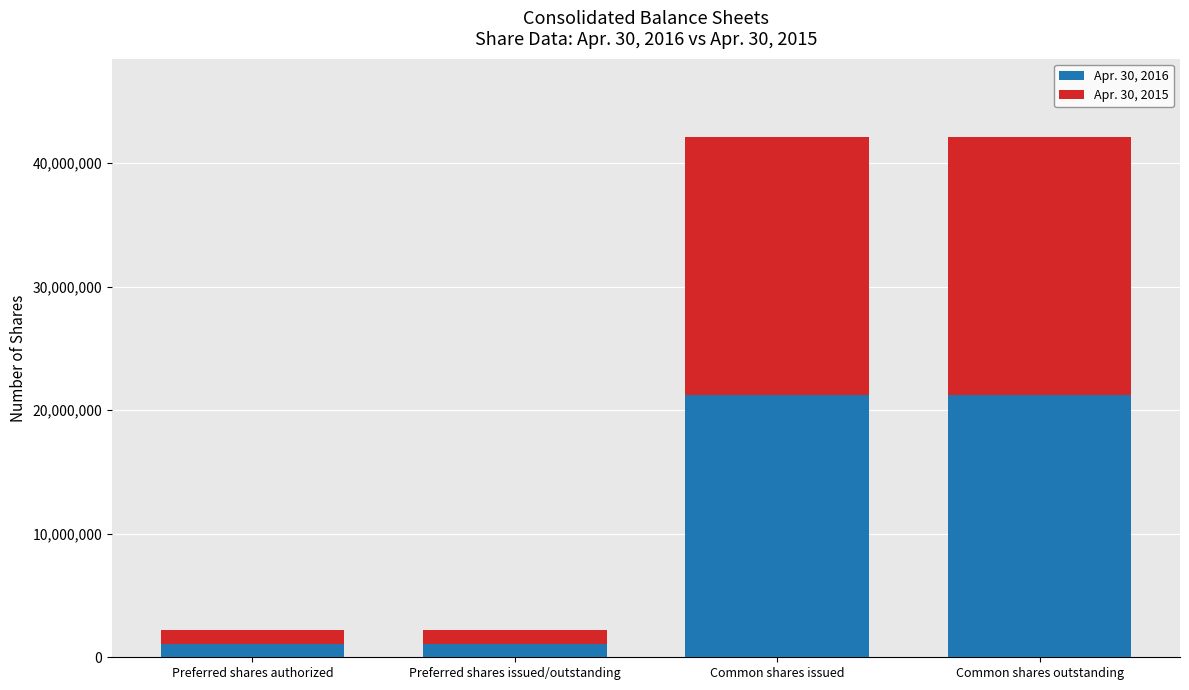

Reading right to left, what are the values for Apr. 30, 2016?

Common shares outstanding=21249676	Common shares issued=21249676	Preferred shares issued/outstanding=1100000	Preferred shares authorized=1100000